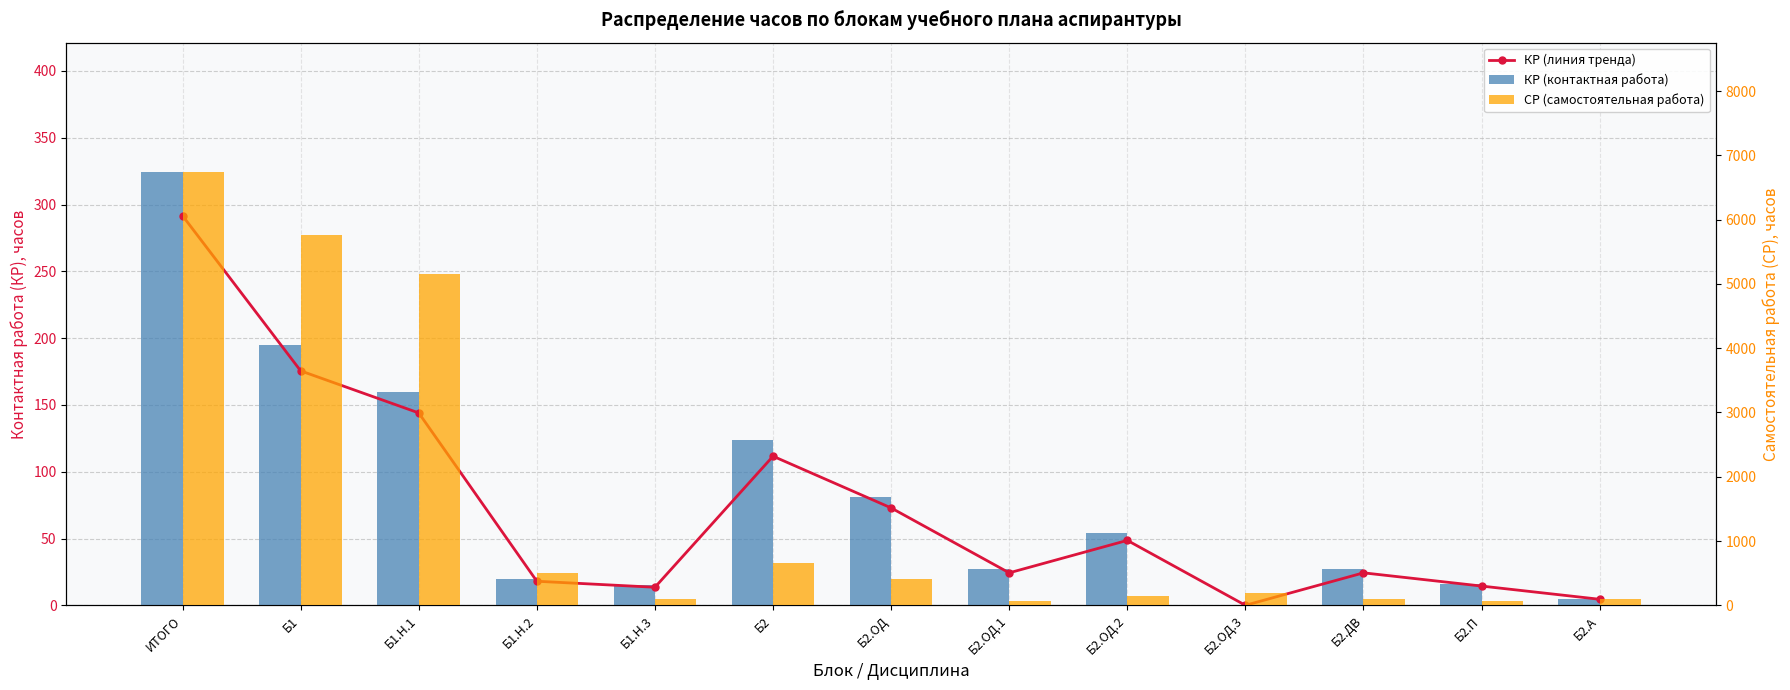

What is the label of the 10th bar from the right?

Б1.Н.2